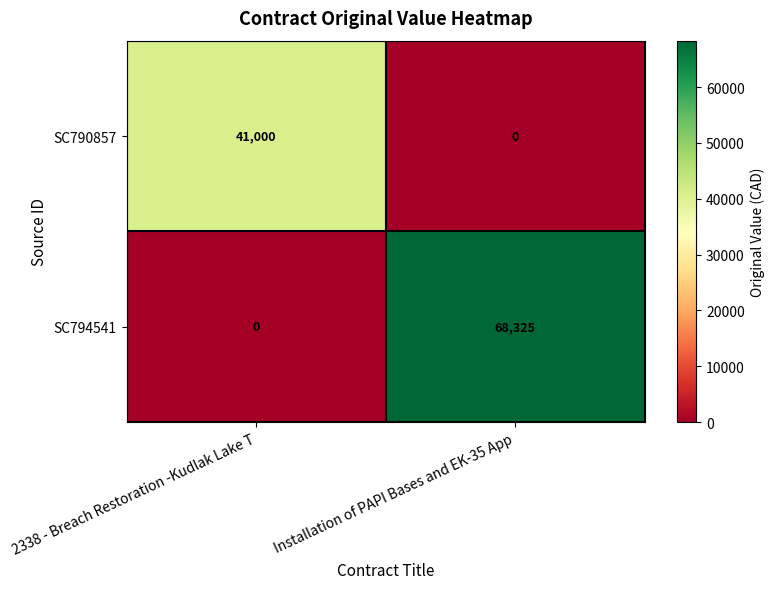

Which series has the largest total across all categories?

SC794541